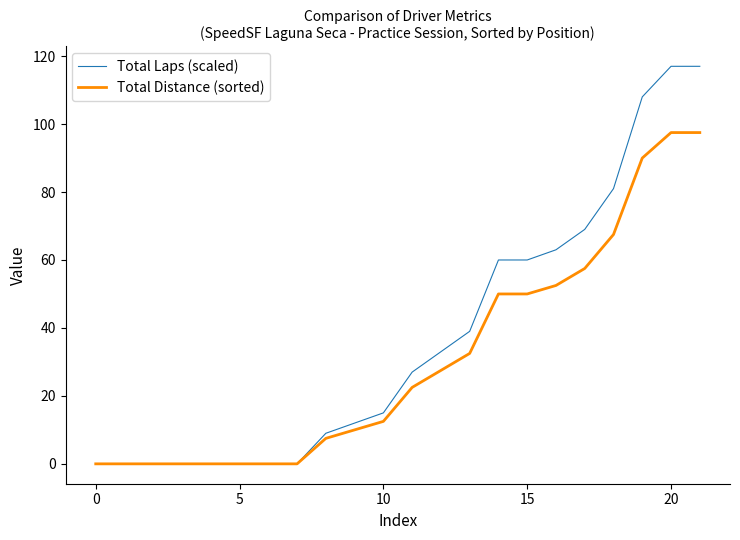

How many lines are shown in the chart?

2